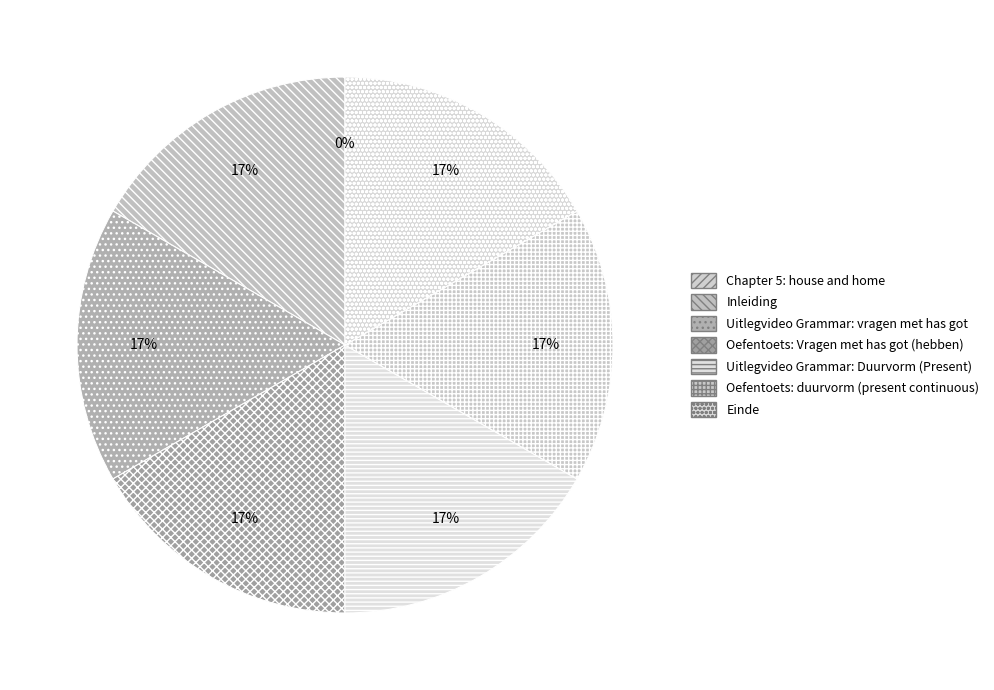

What percentage is the Oefentoets: duurvorm (present continuous) slice, to the nearest percent?

17%